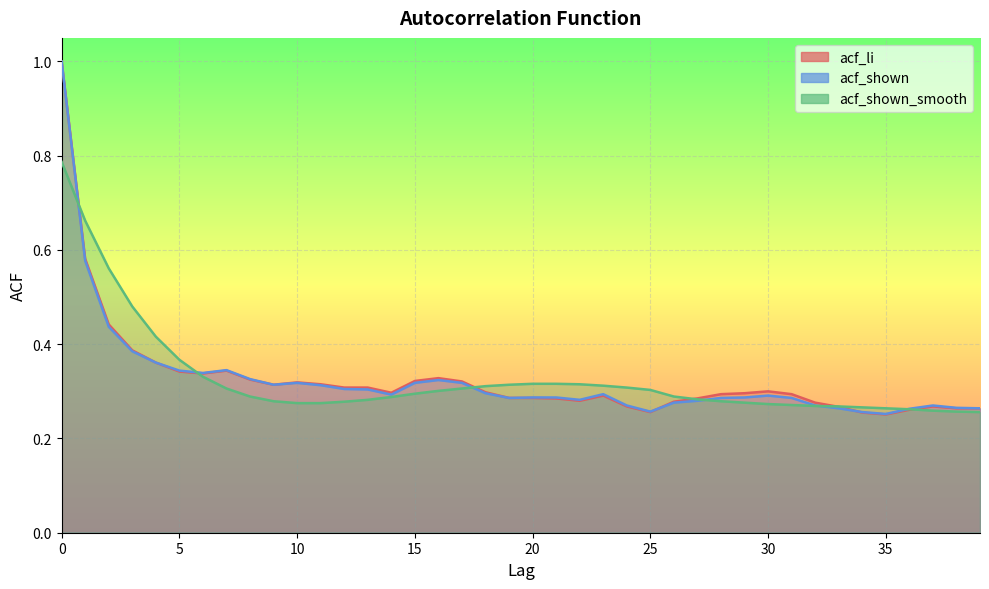

Count the acf_shown values in the range 0 to 1.

40